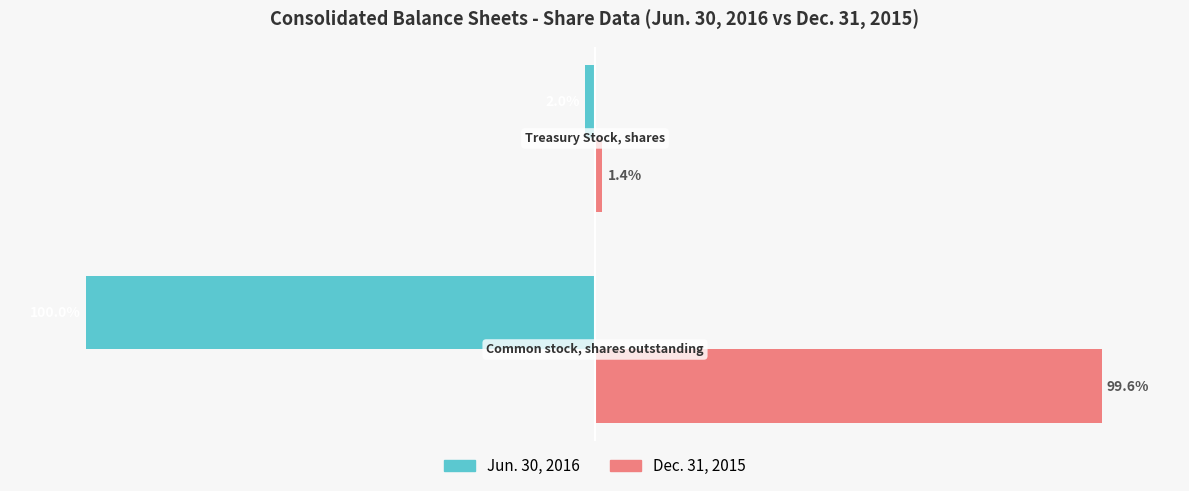

Which series has the largest range (max minus min)?

Dec. 31, 2015